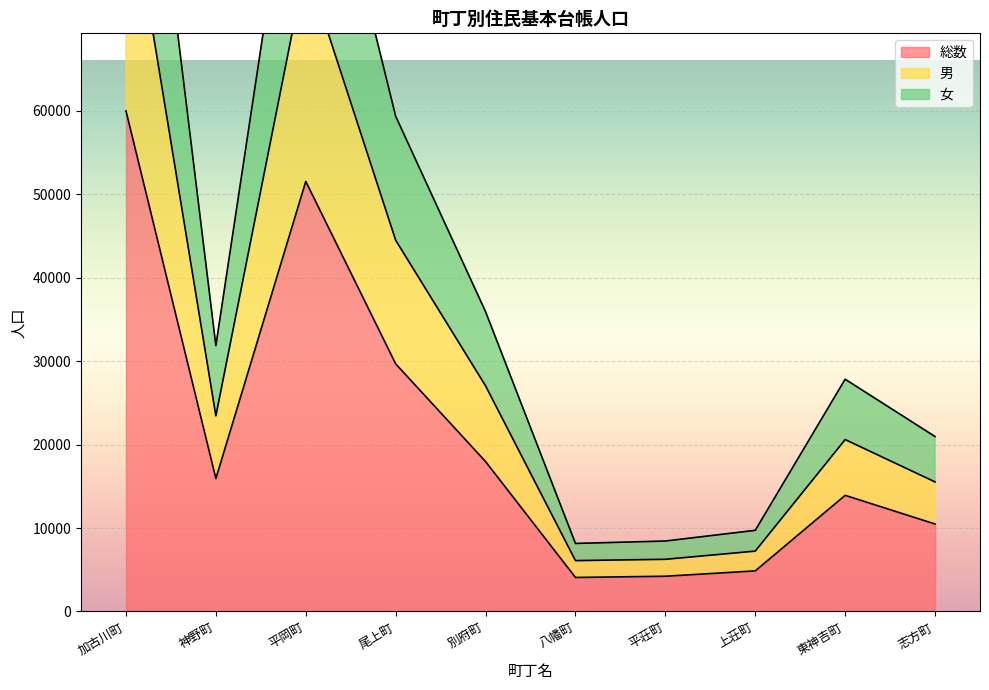

What is the maximum value for 総数?

60006